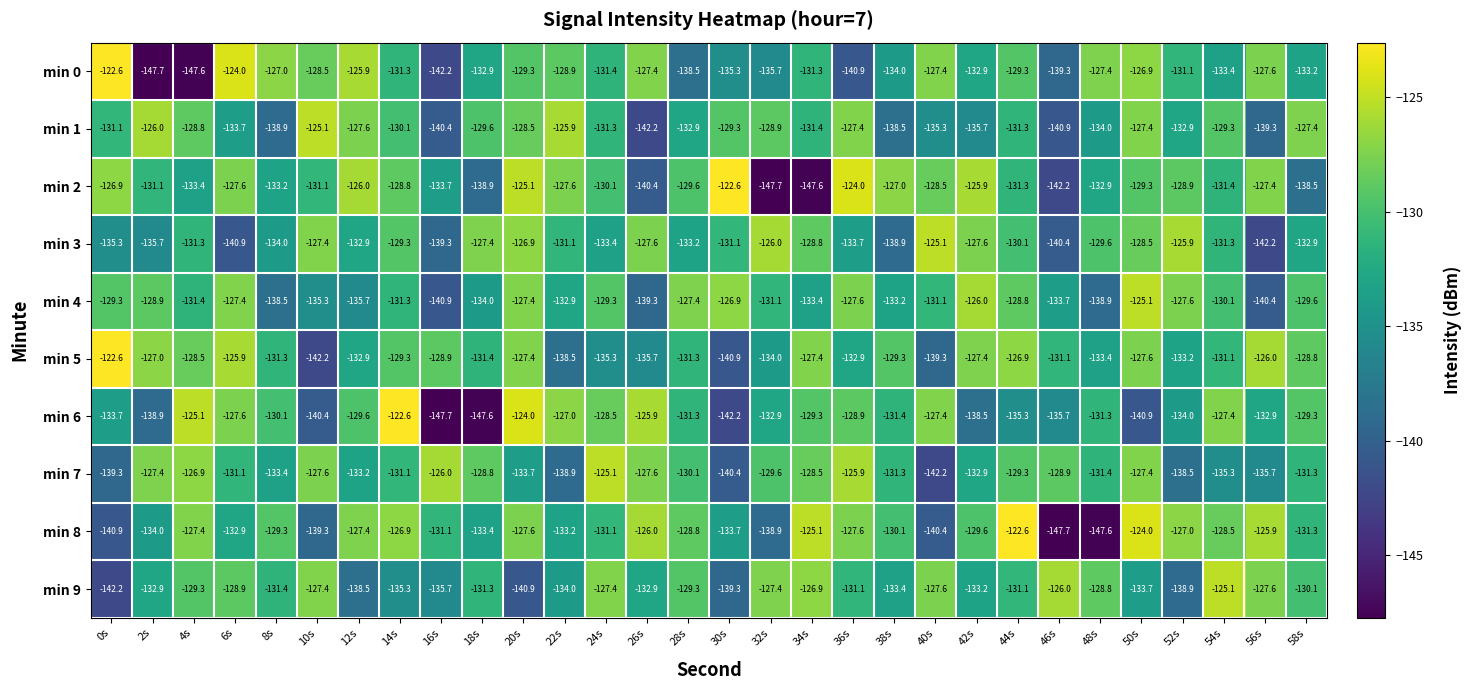

Is it true that min 5 equals -133.4 at 48s?

True